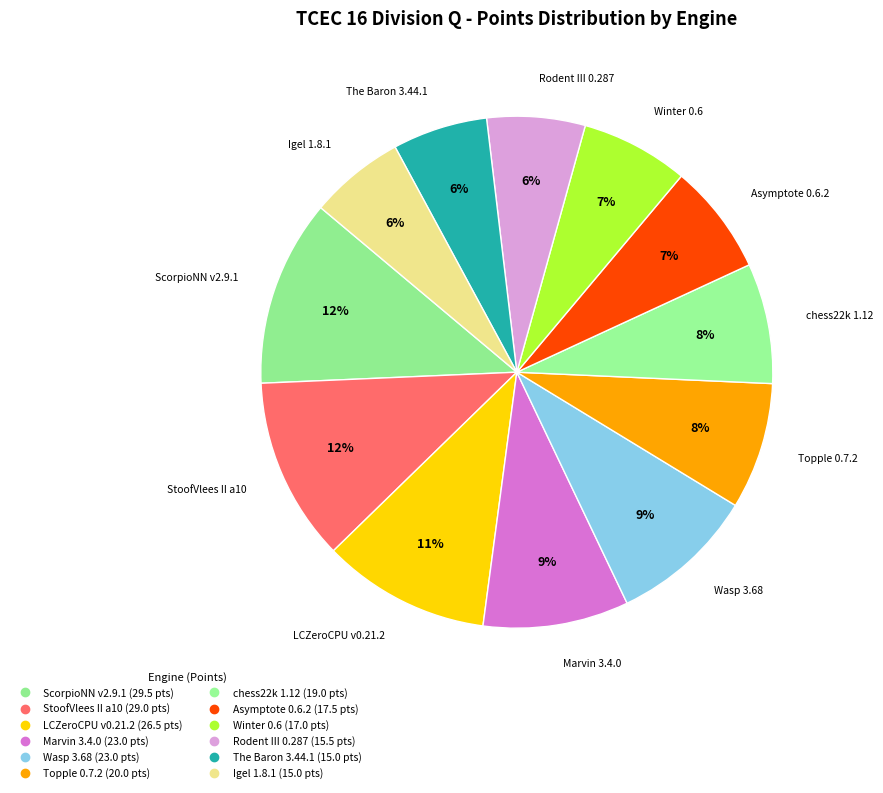

Which has a higher value, Asymptote 0.6.2 or LCZeroCPU v0.21.2?

LCZeroCPU v0.21.2